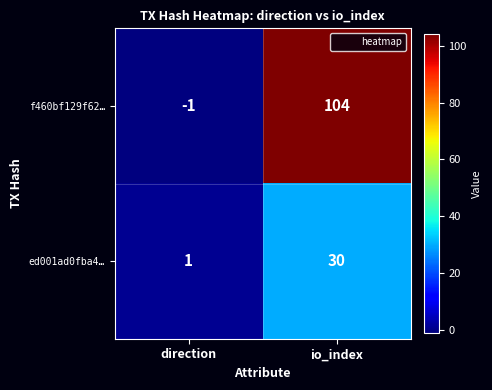

How many data points in f460bf129f62… are less than 104?

1